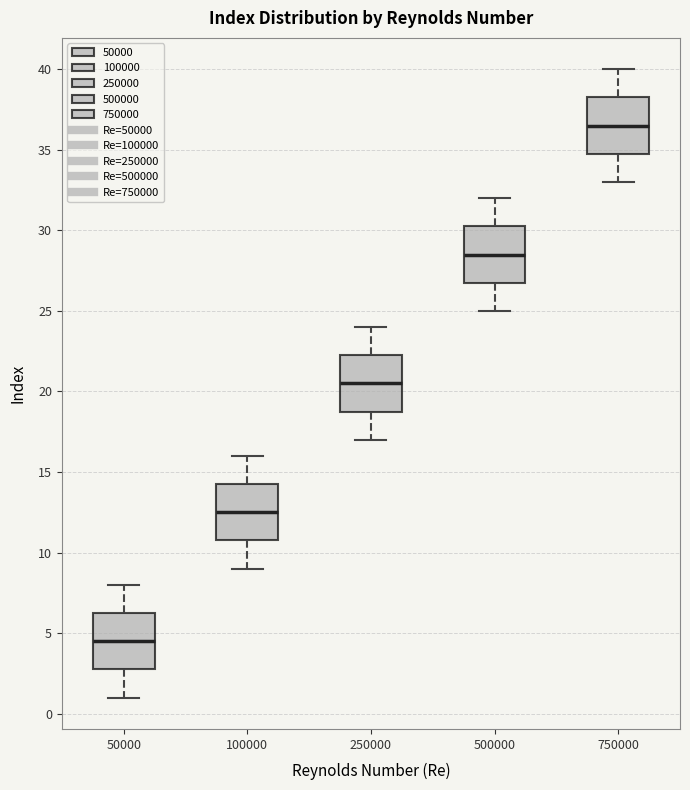

Where is the lower edge of the box at x = 750000 on the y-axis? The values are not printed on the chart, so give them approximately, as read against the axis.

35.0